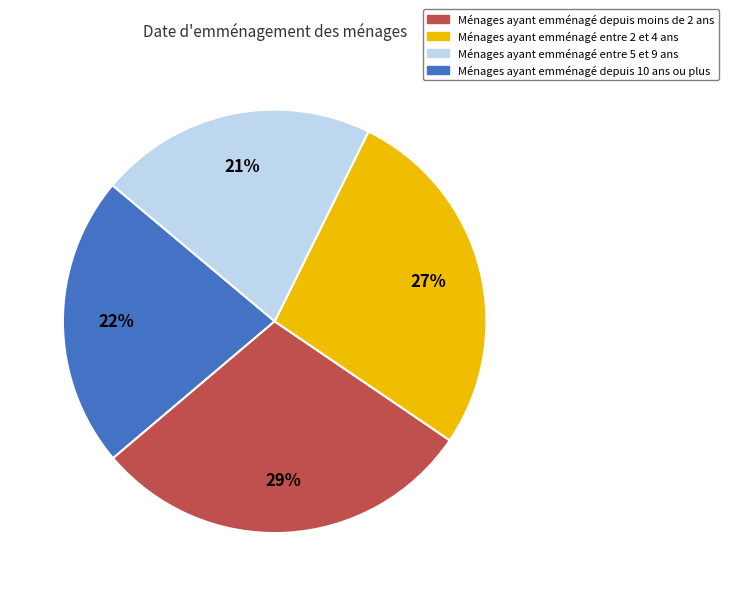

Approximately how many times larger is the value at Ménages ayant emménagé entre 5 et 9 ans compared to Ménages ayant emménagé depuis moins de 2 ans?

1.2